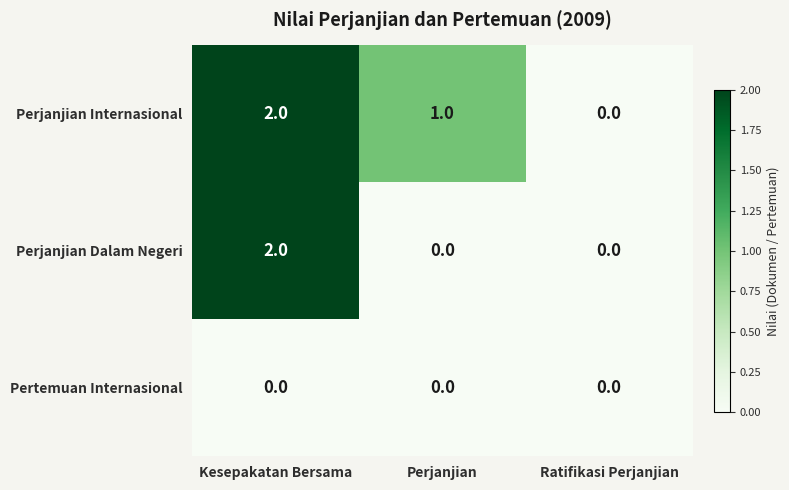

List the series in order of their overall mean, lowest first.

Pertemuan Internasional, Perjanjian Dalam Negeri, Perjanjian Internasional